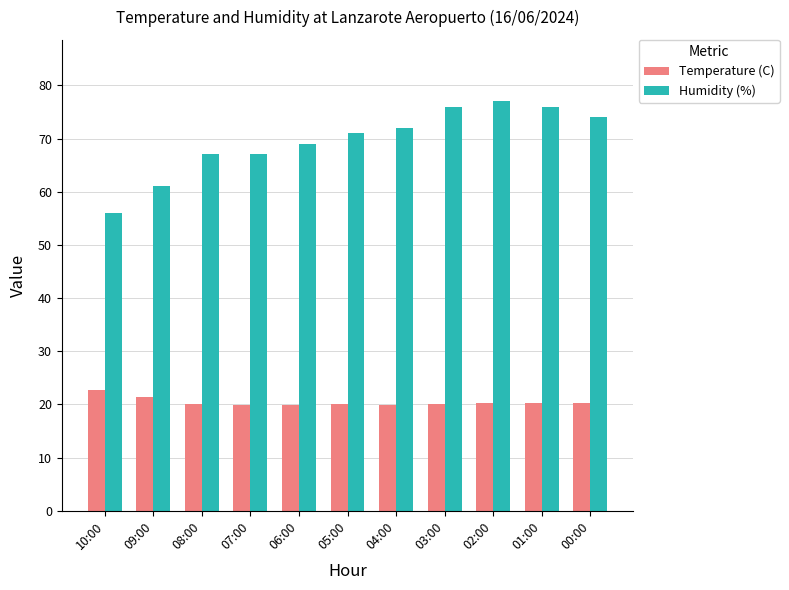

True or false: Humidity (%) has a value of 67.0 at 07:00.

True